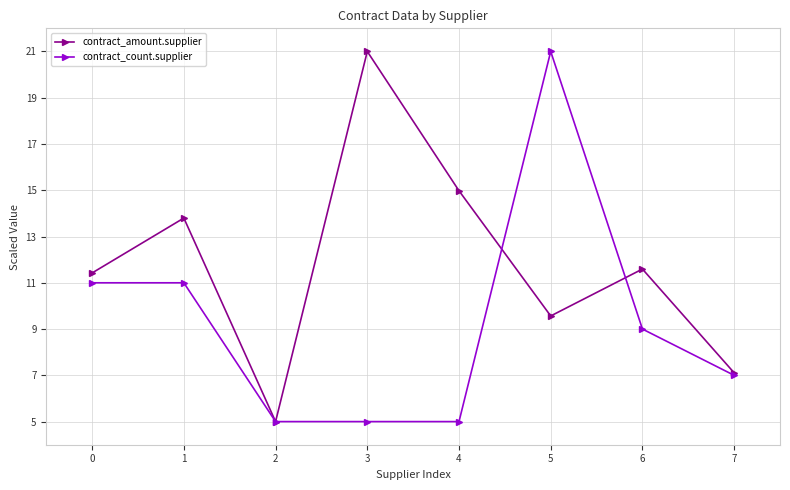

Which category has the highest value in the contract_count.supplier series?

5